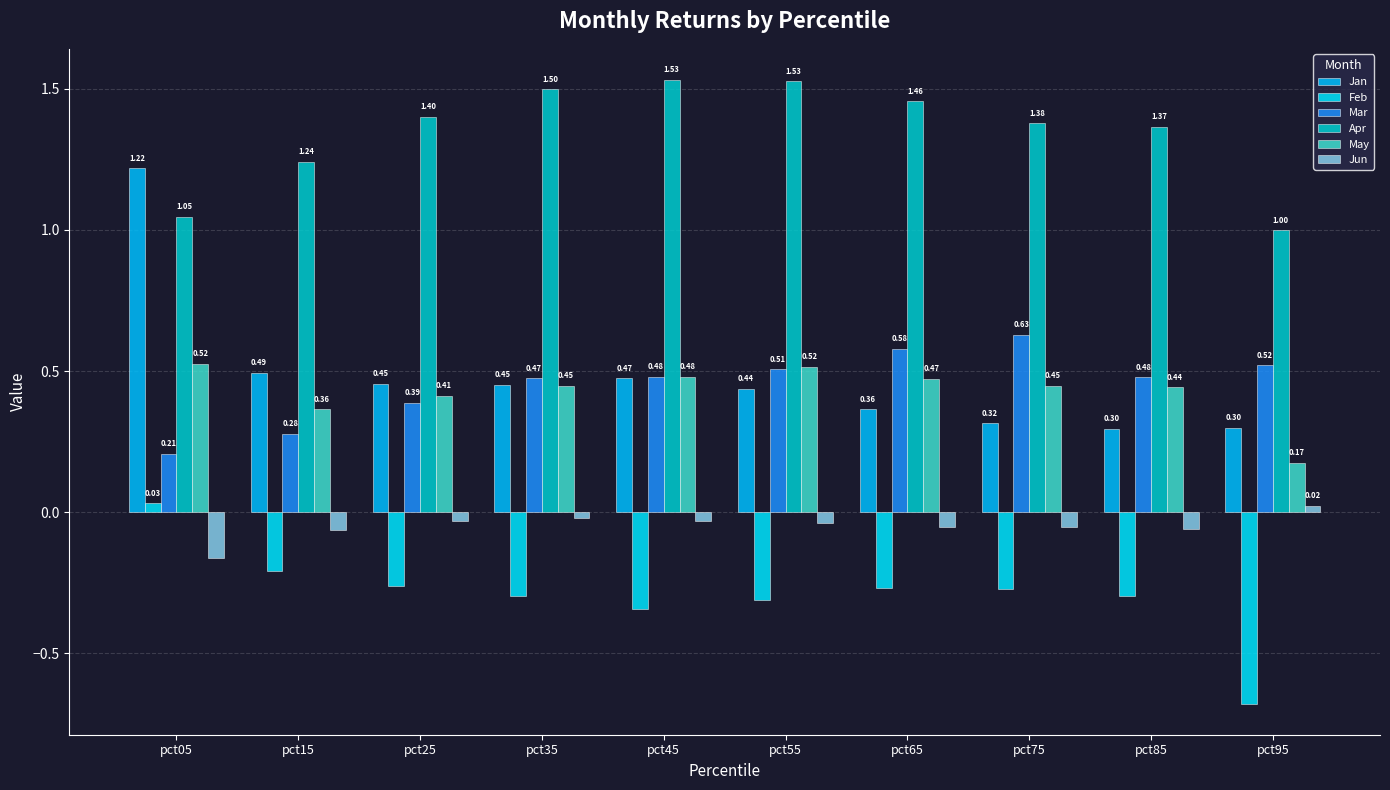

What is the total value across all series at pct15?

2.1